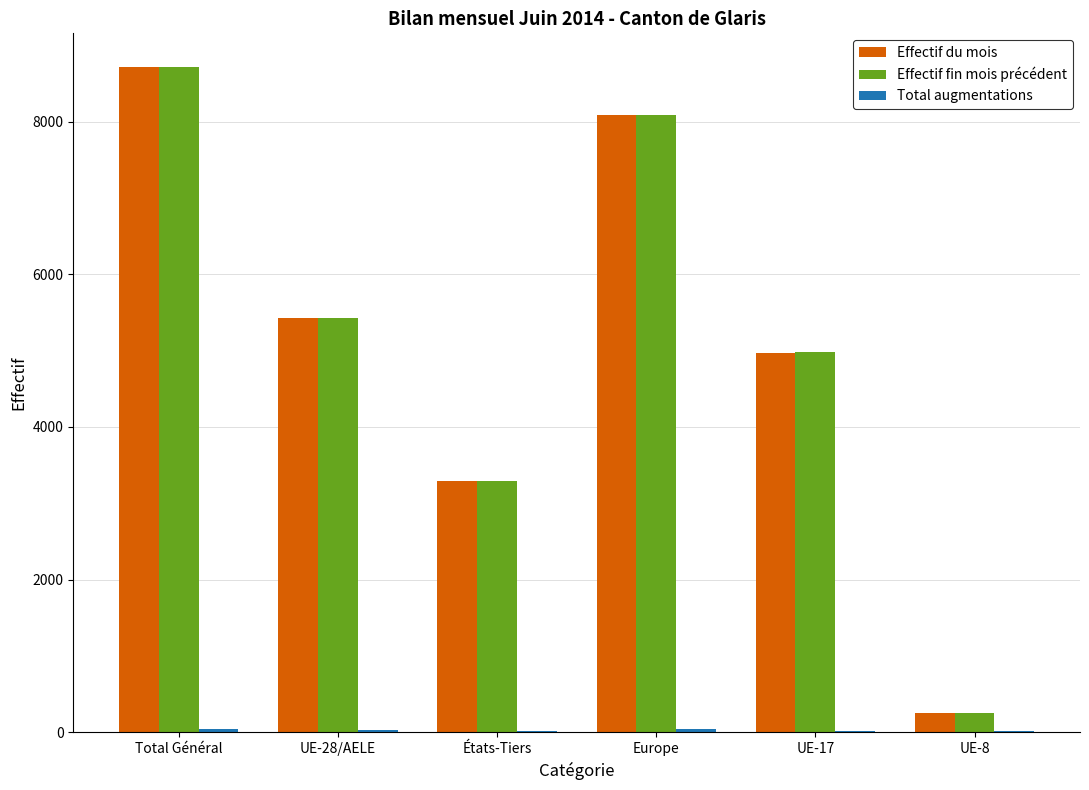

Count the number of data series in this chart.

3